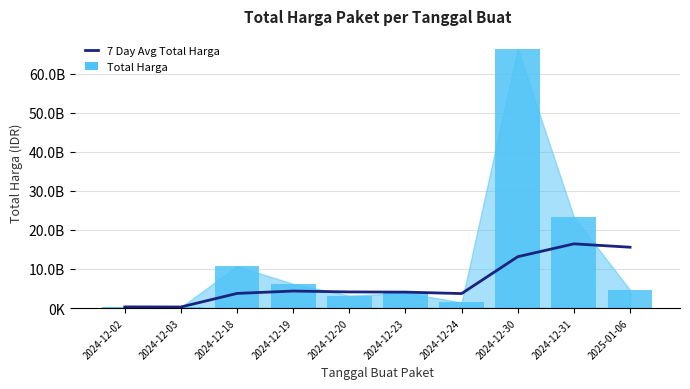

What position from the left is 2024-12-03?

2